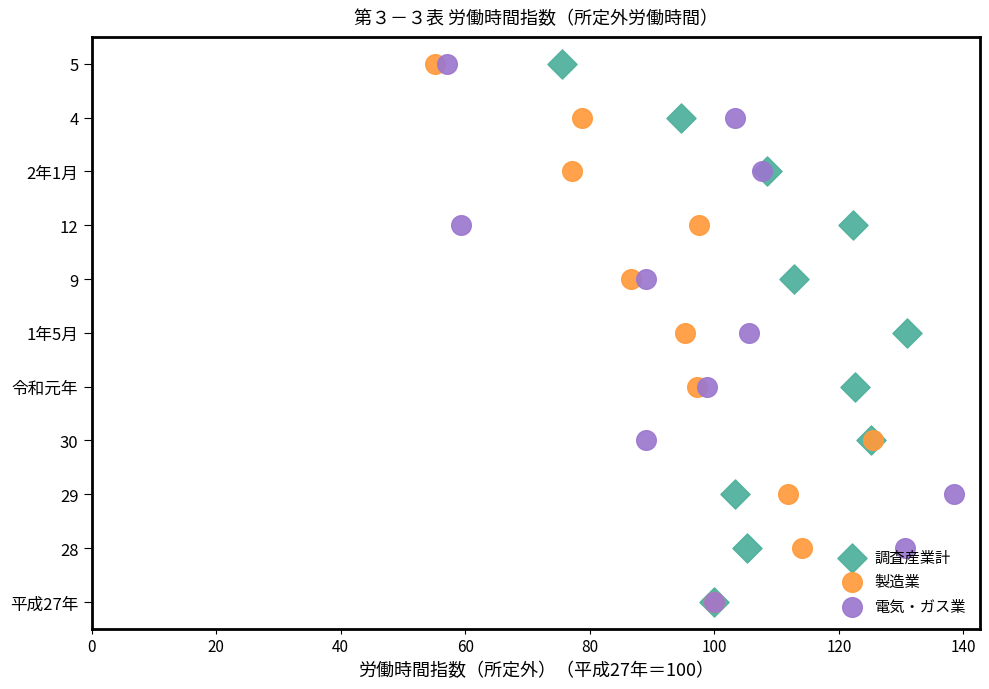

Which series reaches the maximum Y coordinate?

調査産業計